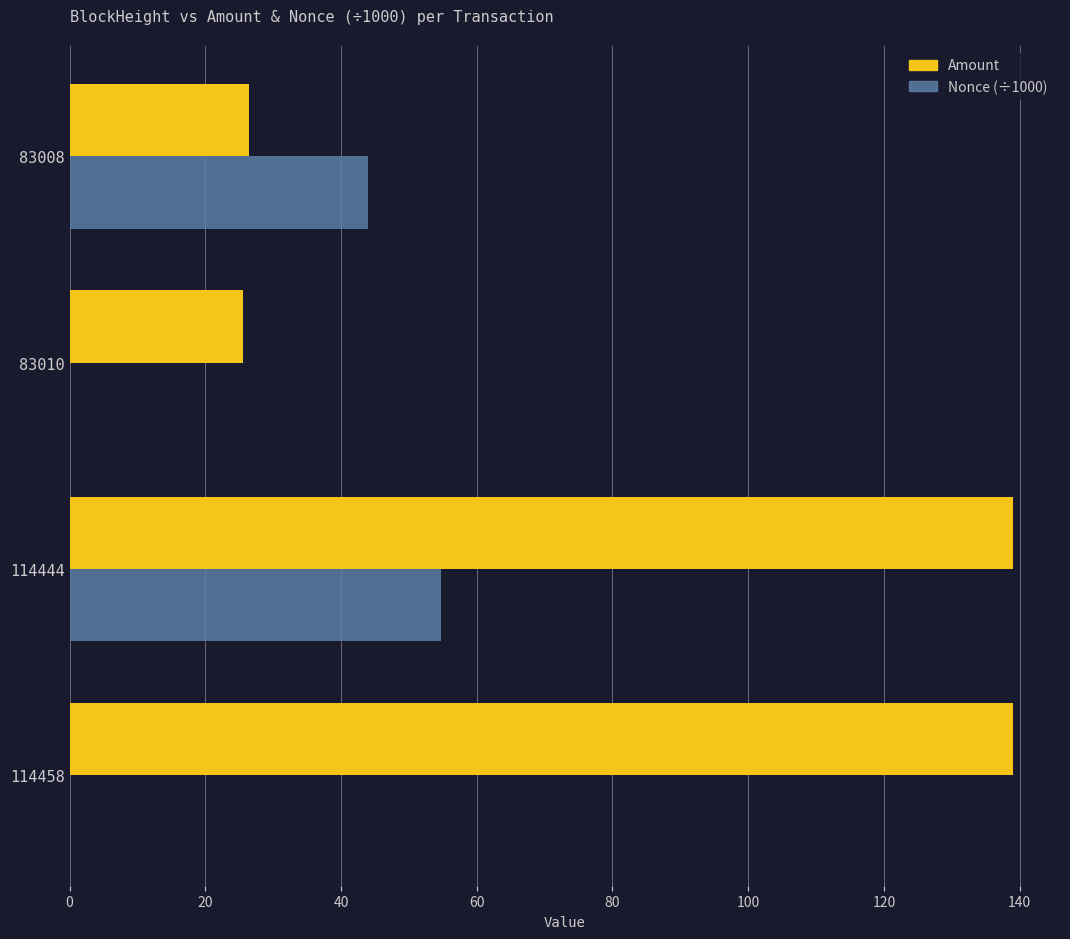

What is the sum of the Nonce (÷1000) values at 114444 and 83008?

98.8